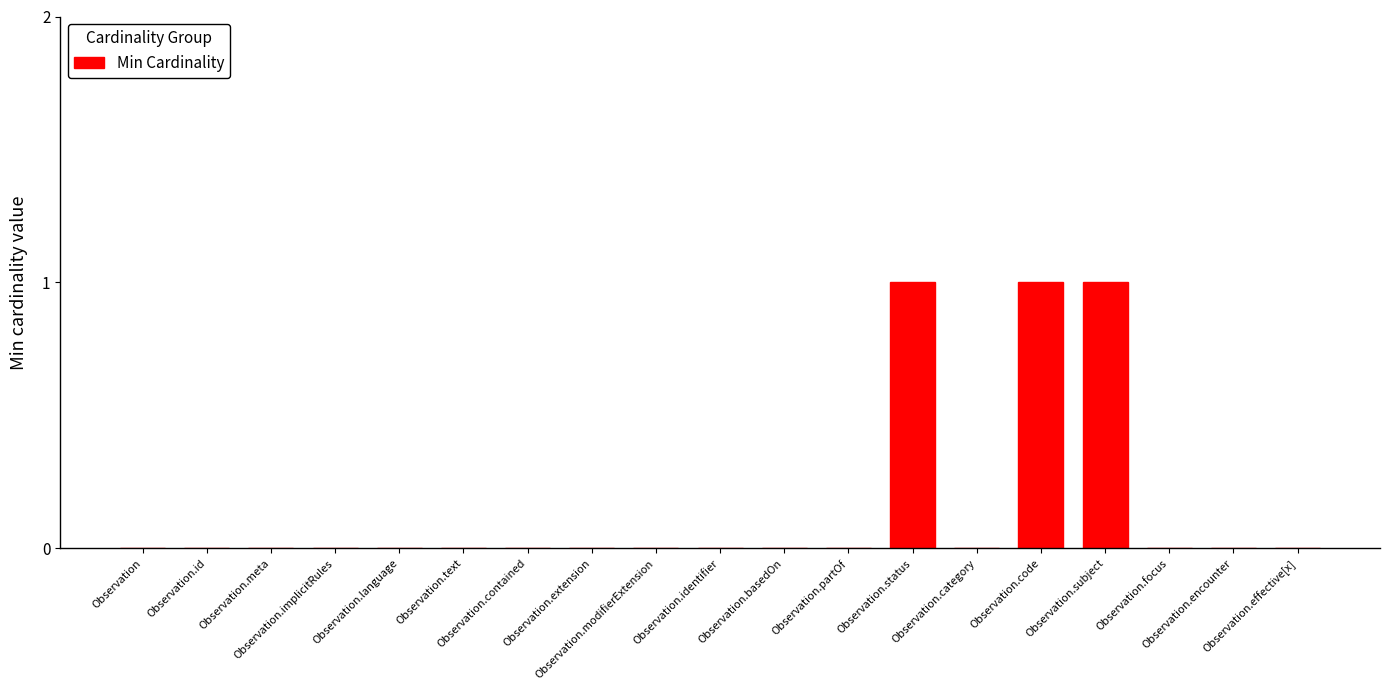

What is the sum of all values?

3